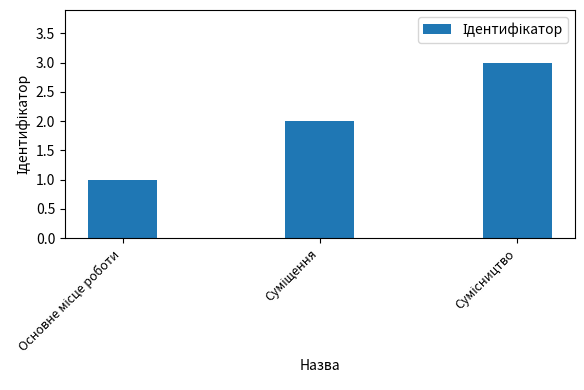

How many values are below 2?

1